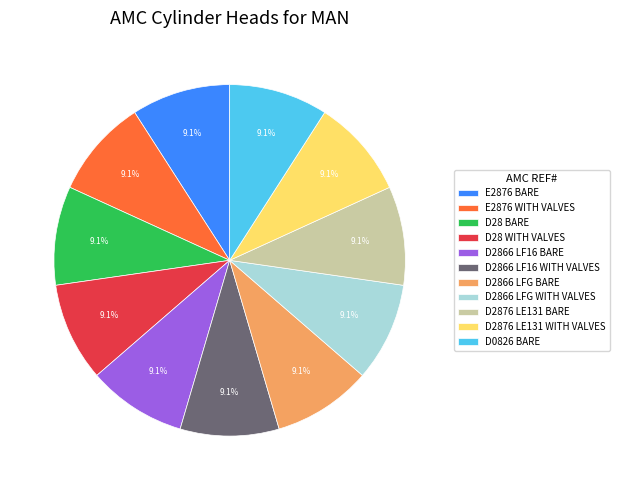

Combined, do D2876 LE131 BARE and D2876 LE131 WITH VALVES account for over 50%?

No